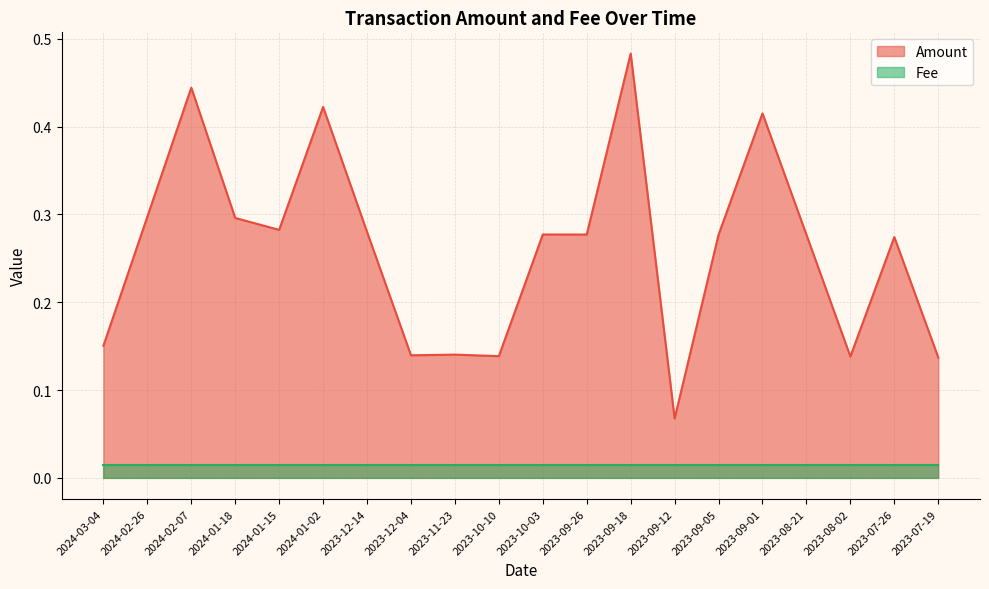

True or false: the data shows 0.5 at 2023-09-18.

True